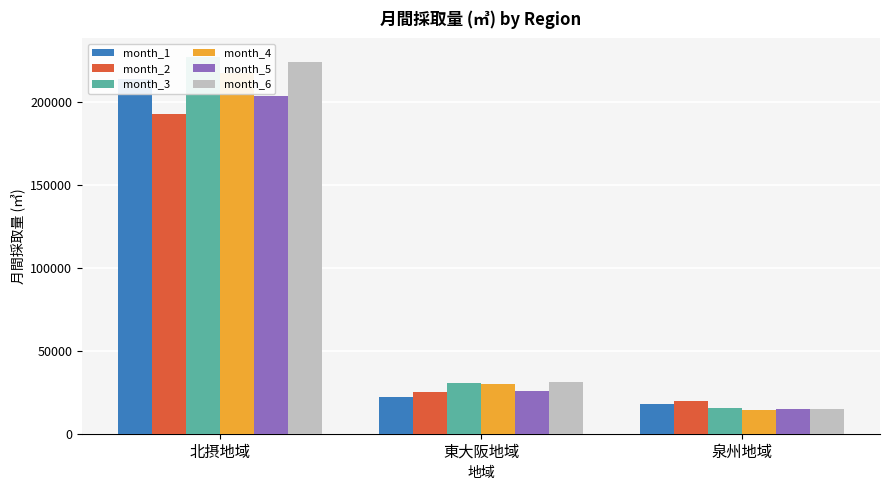

What is the minimum value shown in the chart?

14545.0